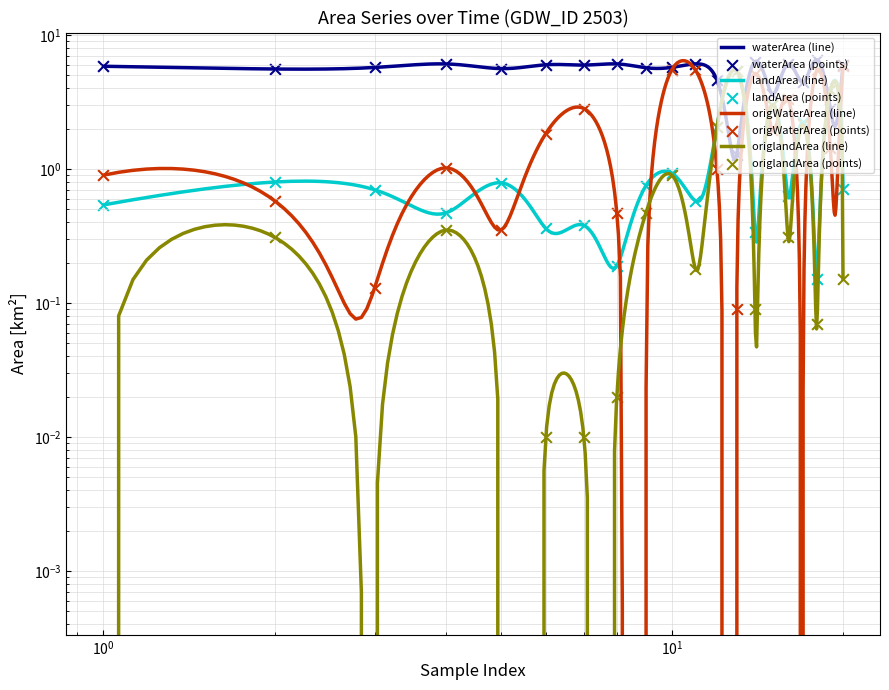

At how many categories does at least one series exceed 4?

18